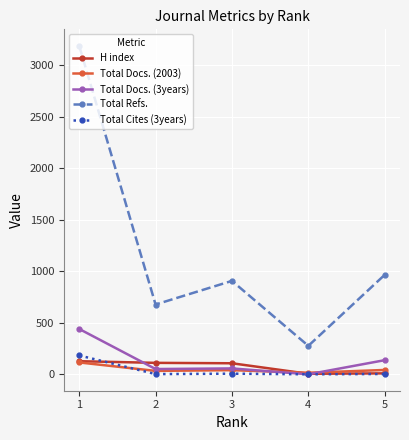

What is the greatest value displayed?

3187